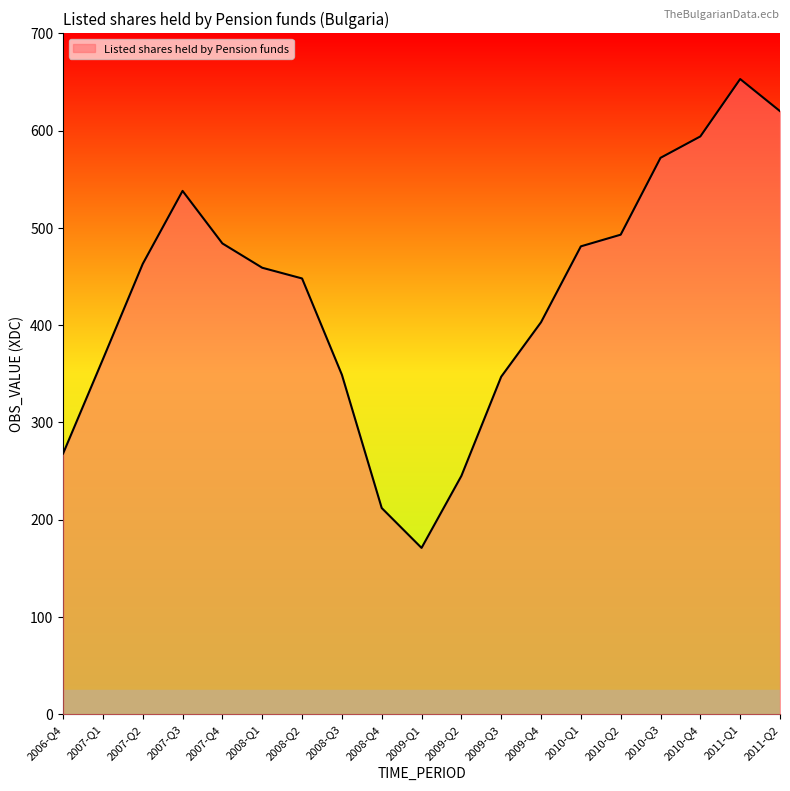

Read the value at 2009-Q3, to the nearest 10.

350